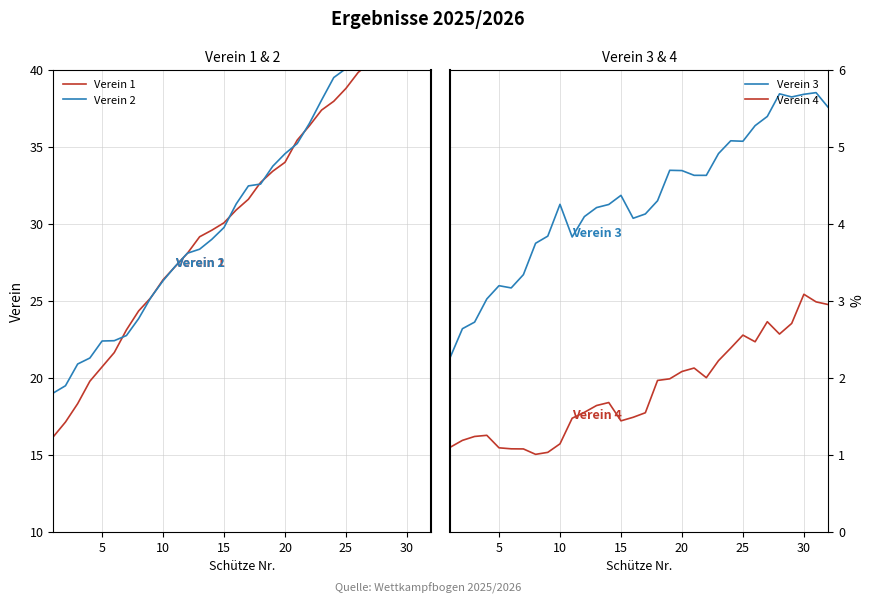

Which series has the largest total across all categories?

Verein 2